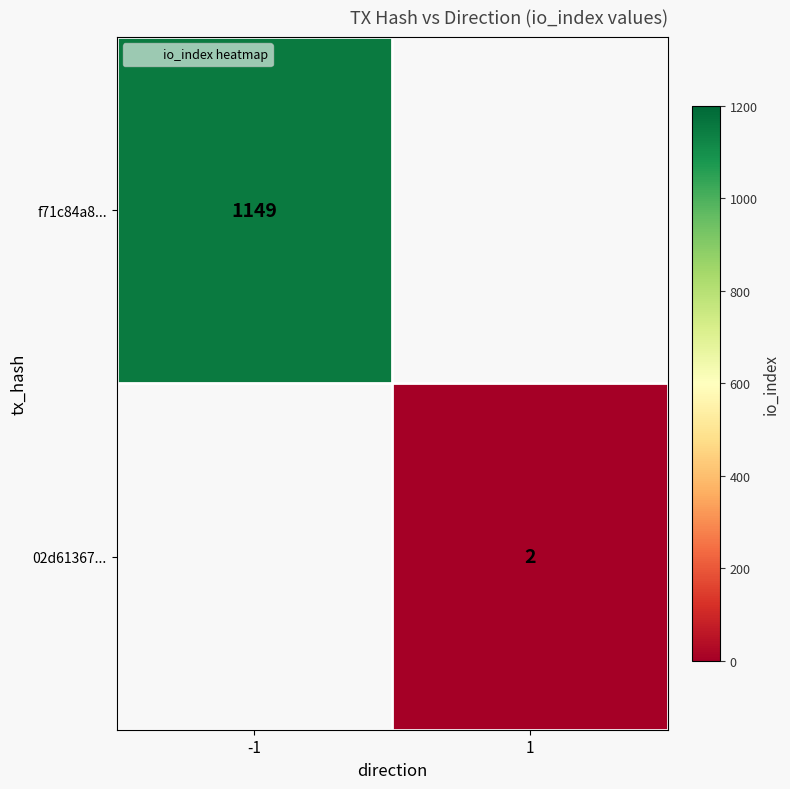

The f71c84a8... series shows 1149.0 at -1. True or false?

True